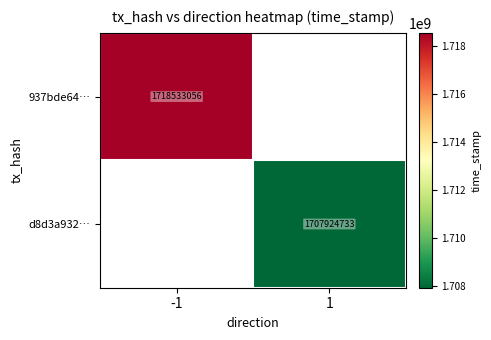

The d8d3a932… series shows 1707924733 at 1. True or false?

True